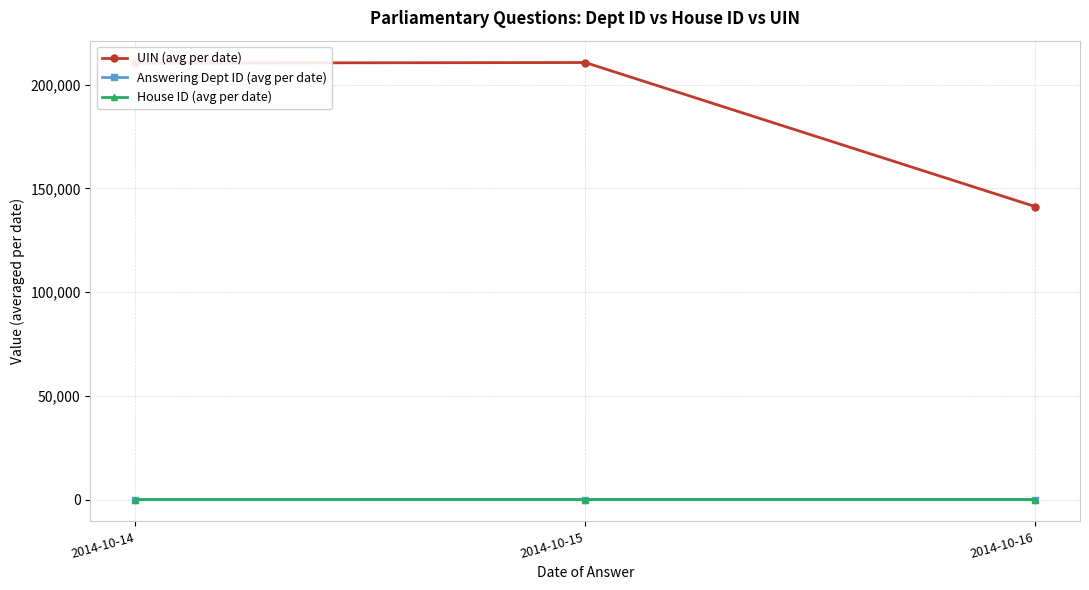

Between 2014-10-15 and 2014-10-16, which series saw the biggest shift?

UIN (avg per date)